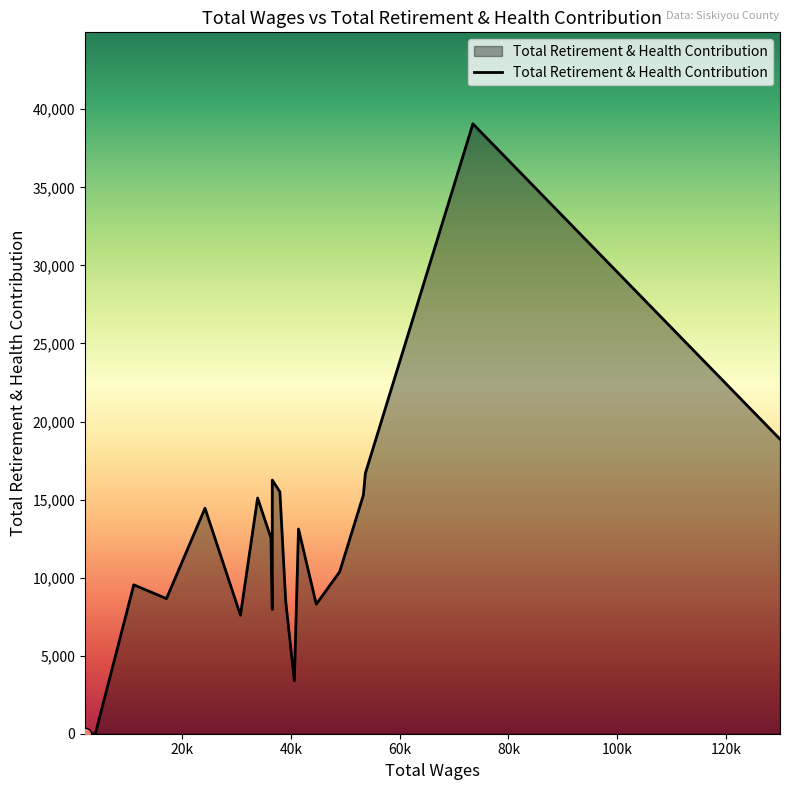

What is the difference between the maximum and minimum values?

39069